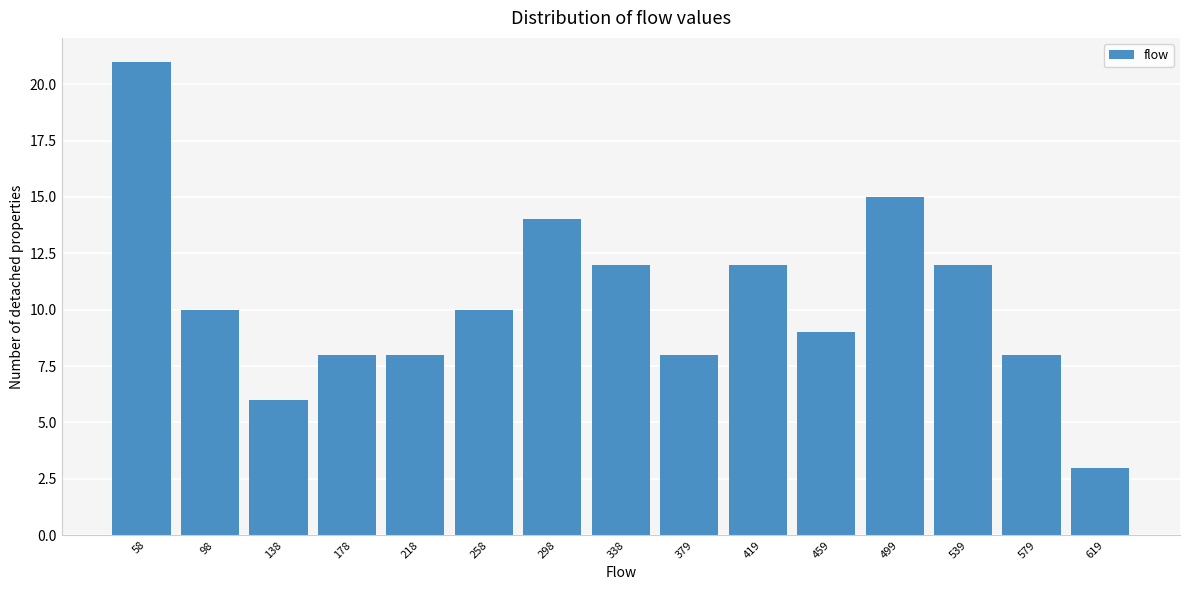

Reading left to right, extract all data points from this chart.

58=21	98=10	138=6	178=8	218=8	258=10	298=14	338=12	379=8	419=12	459=9	499=15	539=12	579=8	619=3